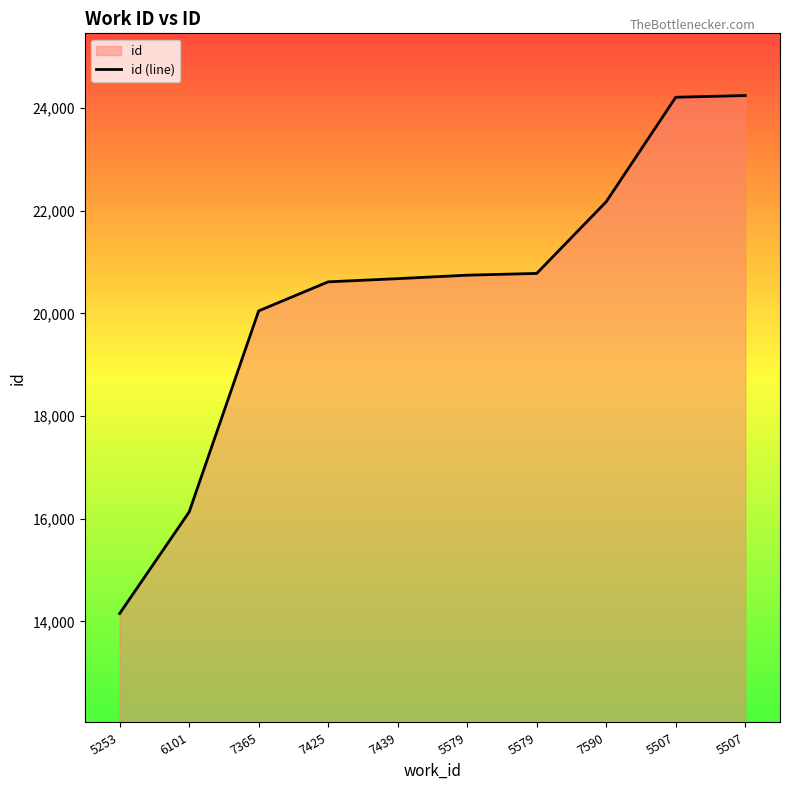

Between 6101 and 7439, which is larger?

7439